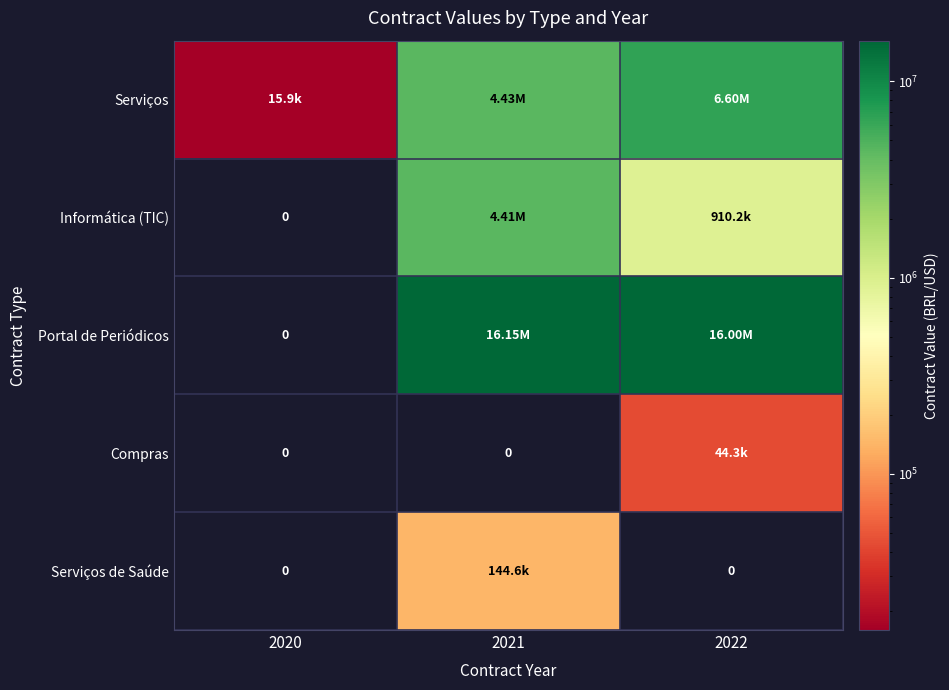

Where is Portal de Periódicos nearest to the value 8073625?

2022